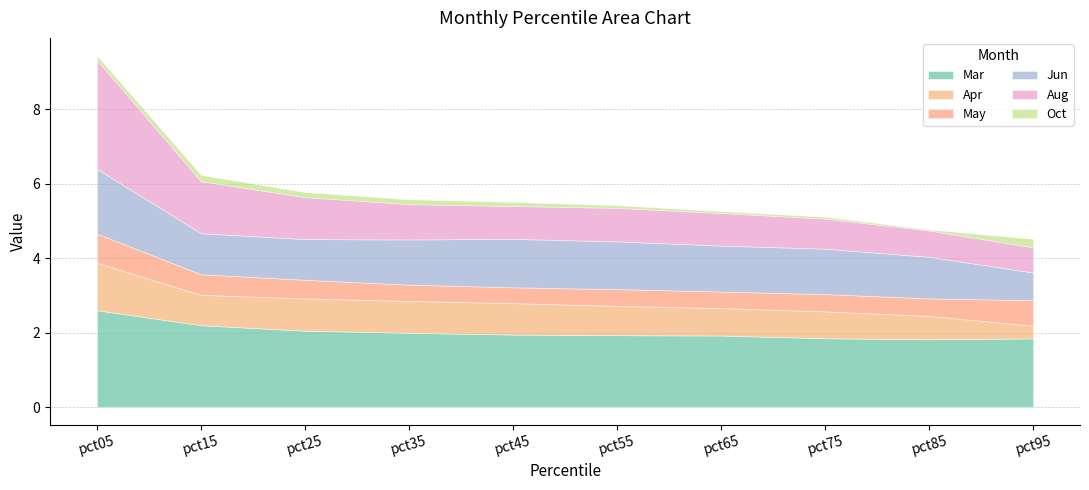

What are all the series names shown in the legend?

Mar, Apr, May, Jun, Aug, Oct